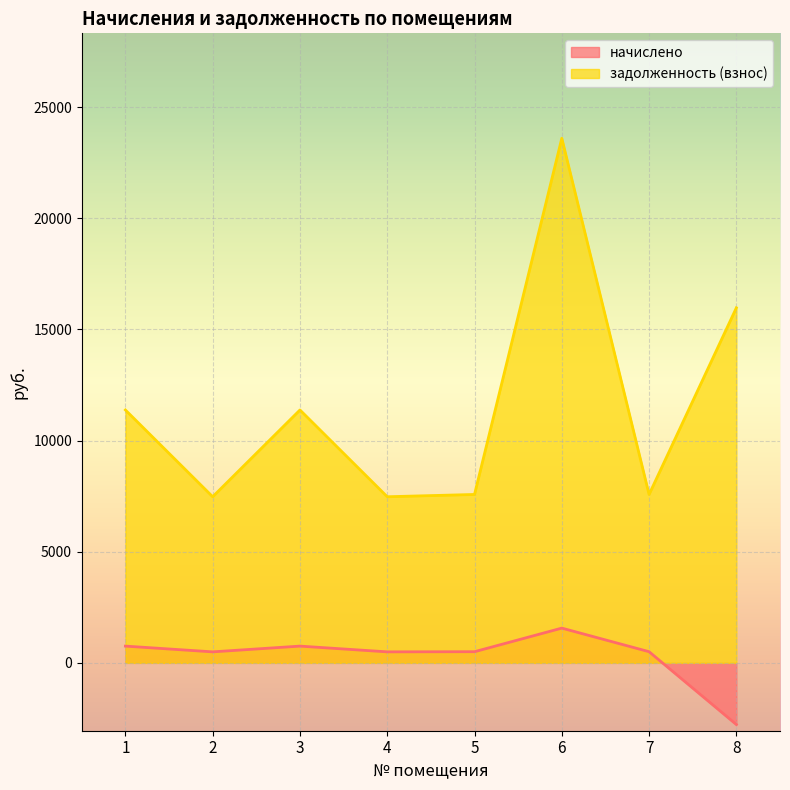

Reading left to right, extract all data points from this chart.

начислено: 1=753.5	2=495.0	3=753.5	4=495.0	5=501.8	6=1563.2	7=501.8	8=-2775.3
задолженность (взнос): 1=11376.2	2=7472.9	3=11376.2	4=7472.9	5=7575.6	6=23599.9	7=7575.6	8=15973.0